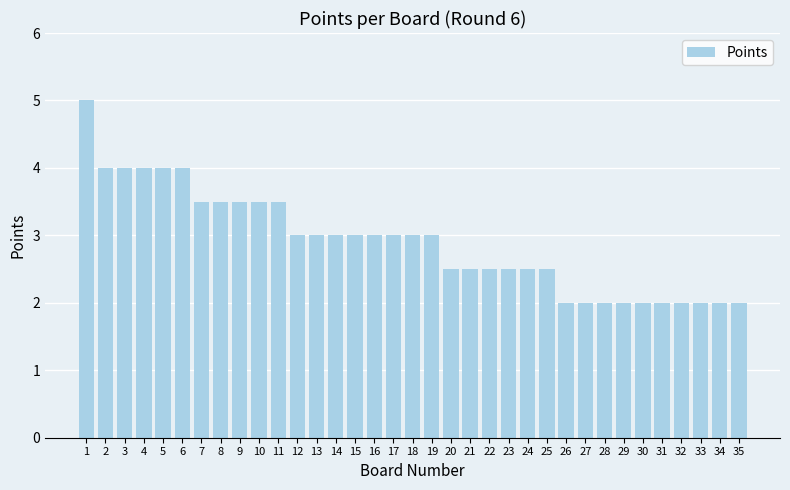

How many data points does each series have?

35